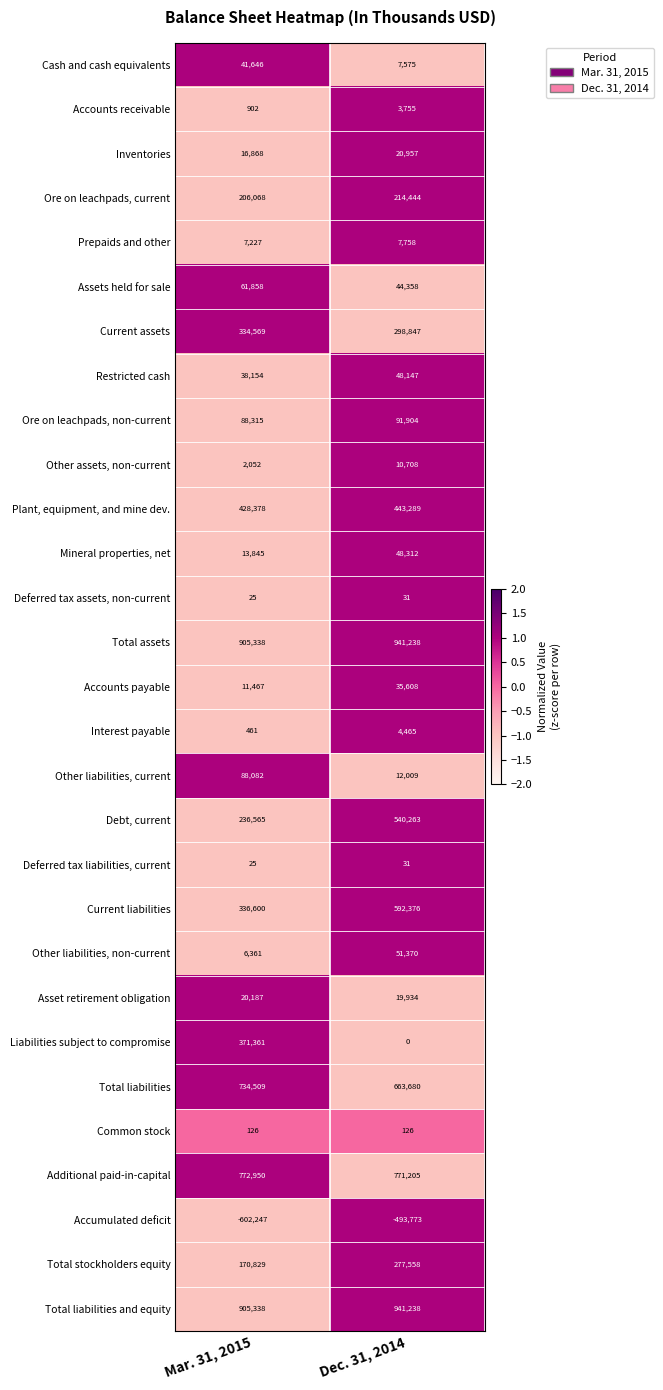

The Ore on leachpads, non-current series shows 91904 at Dec. 31, 2014. True or false?

True